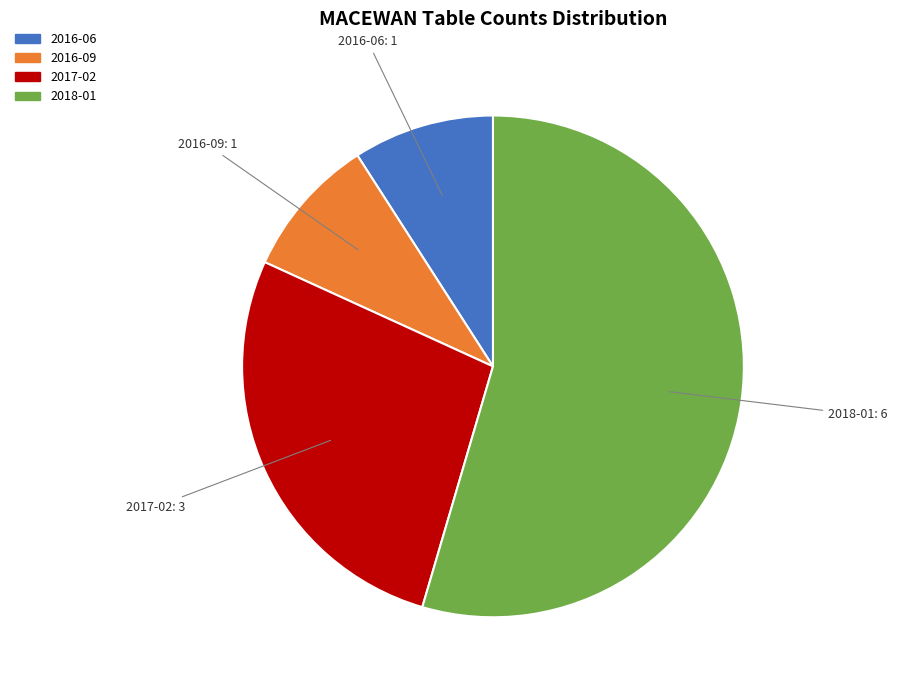

How many segments does this pie chart have?

4